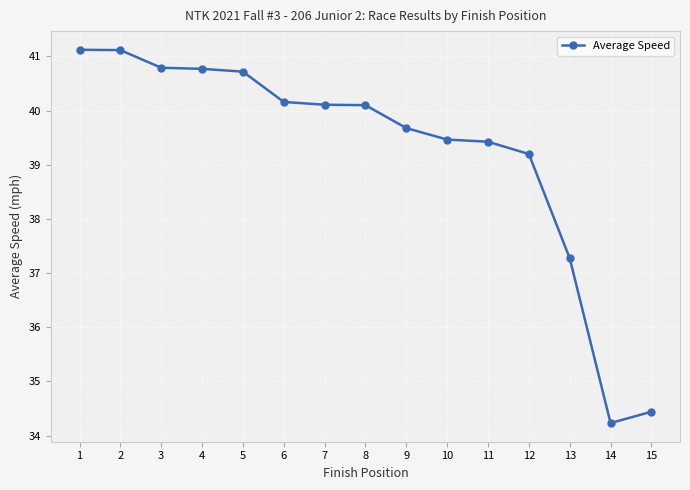

What is the value of the 7th point from the left?

40.1